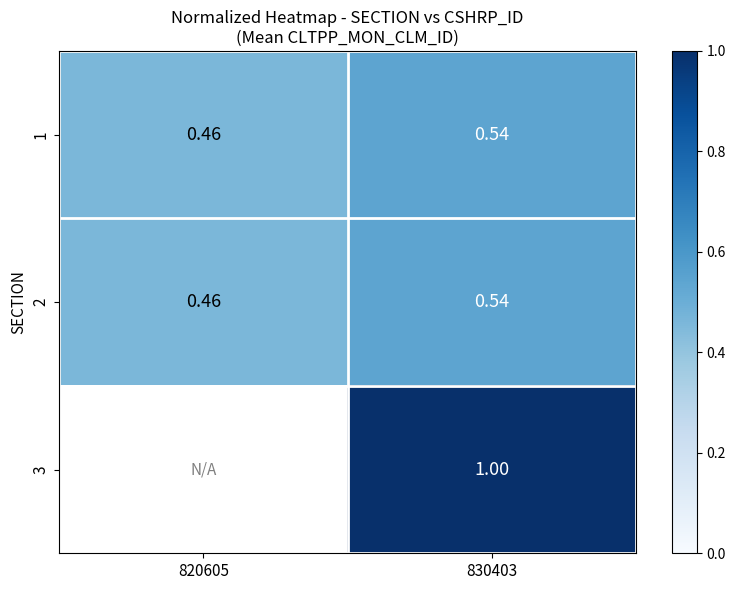

Is the value of 1 at 830403 greater than the value of 2 at 820605?

Yes